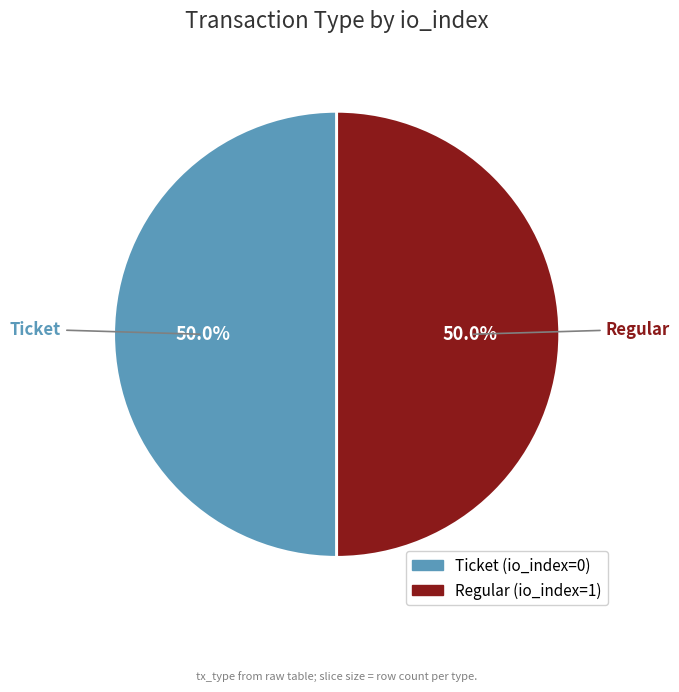

To the nearest percent, what is the difference between the Regular and Ticket slice percentages?

0%